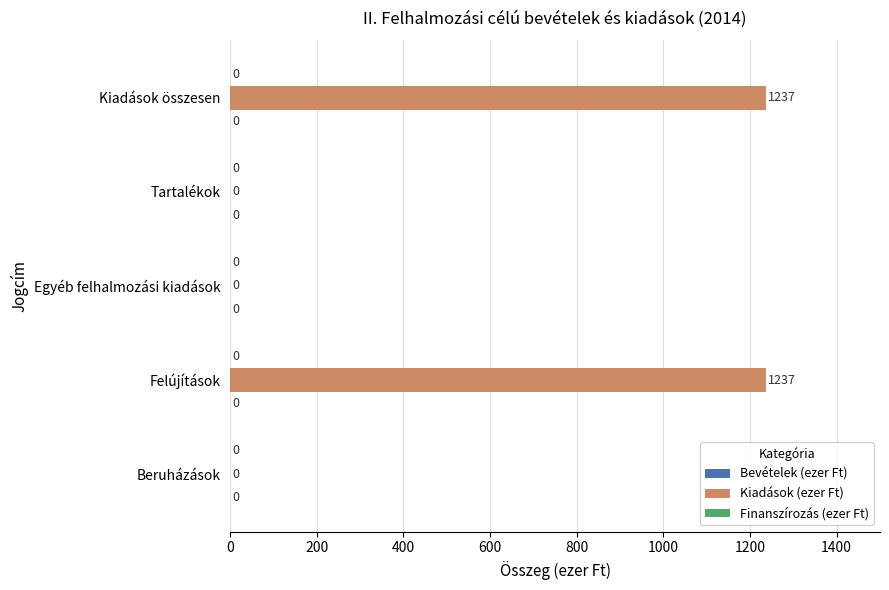

Count the number of data series in this chart.

1